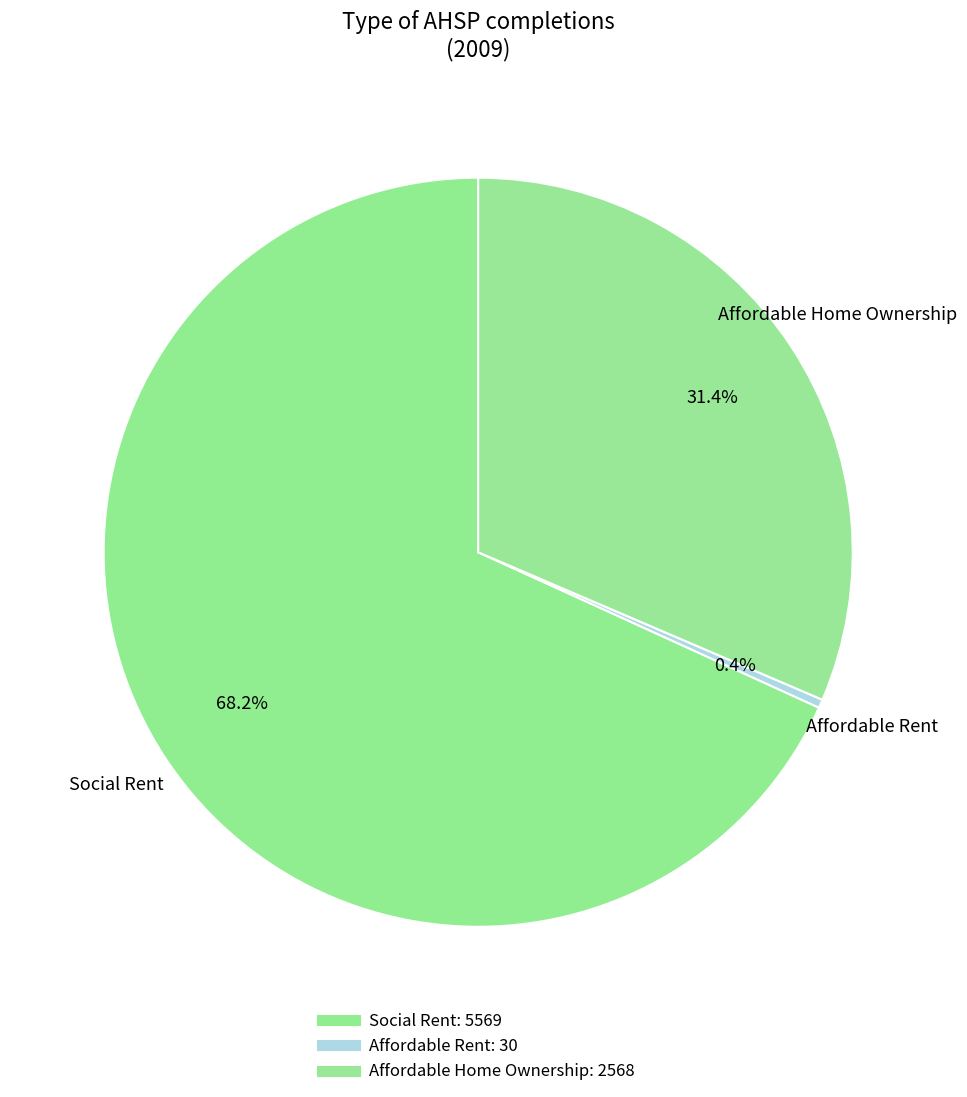

Is there any slice that represents more than half of the pie?

Yes